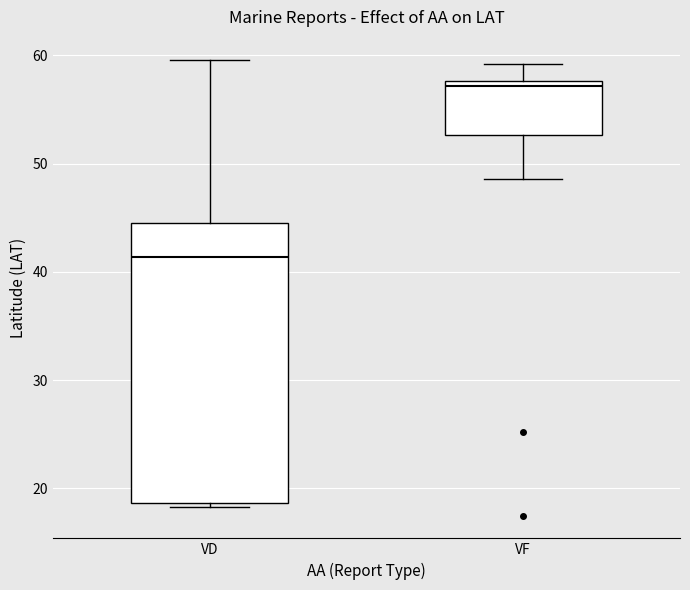

Where is the upper edge of the box for VF on the y-axis? The values are not printed on the chart, so give them approximately, as read against the axis.

58